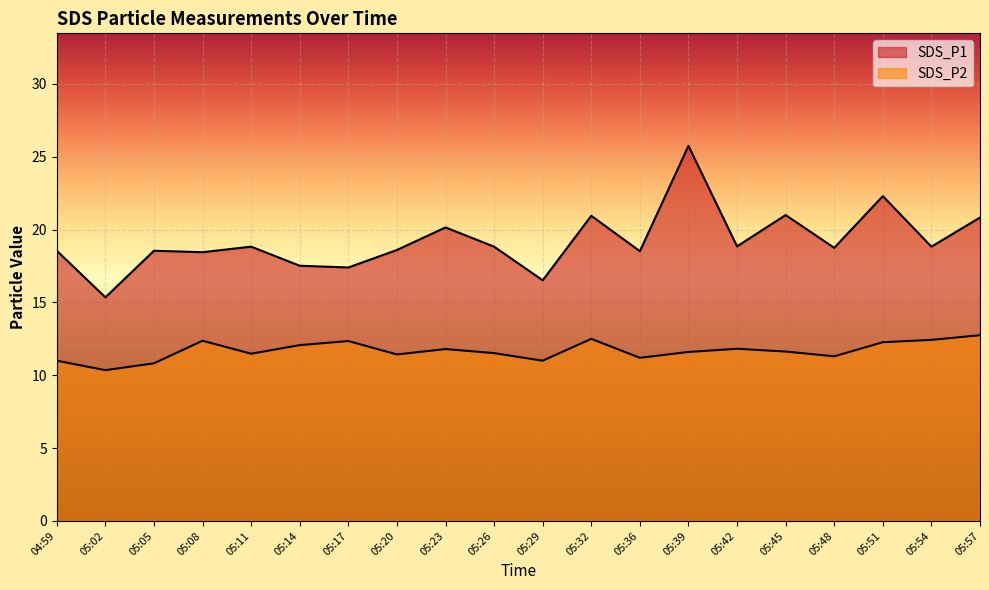

How many lines are shown in the chart?

2